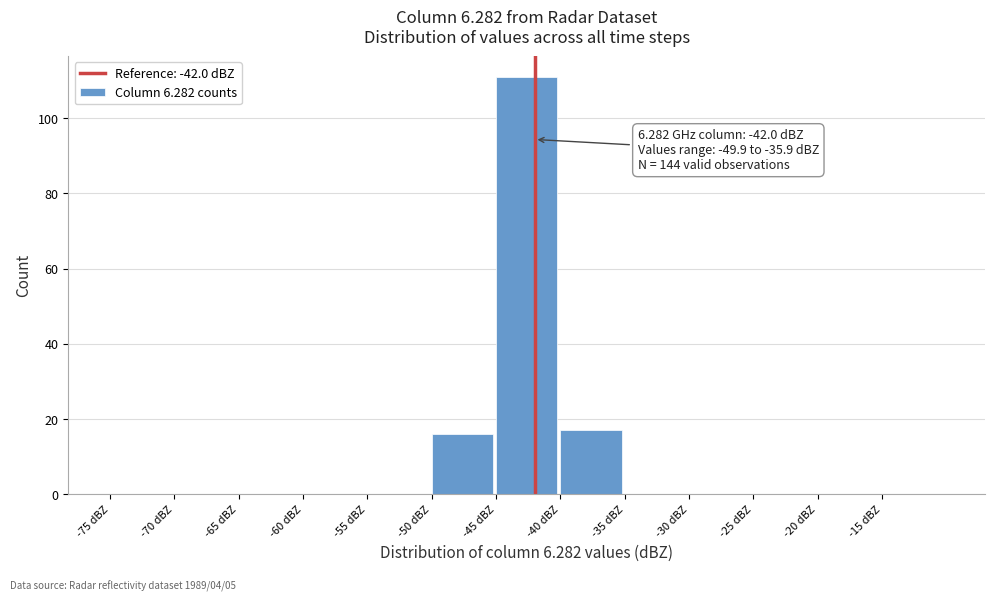

Which range on the x-axis has the tallest bar?

-45 to -40